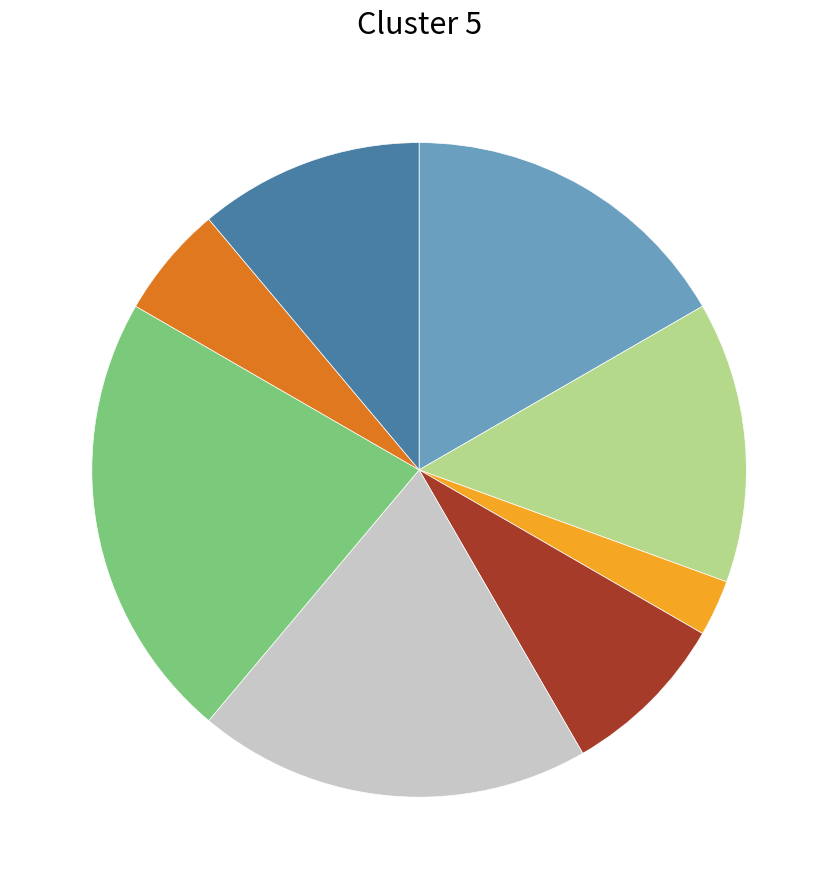

Is there a majority slice in this chart?

No